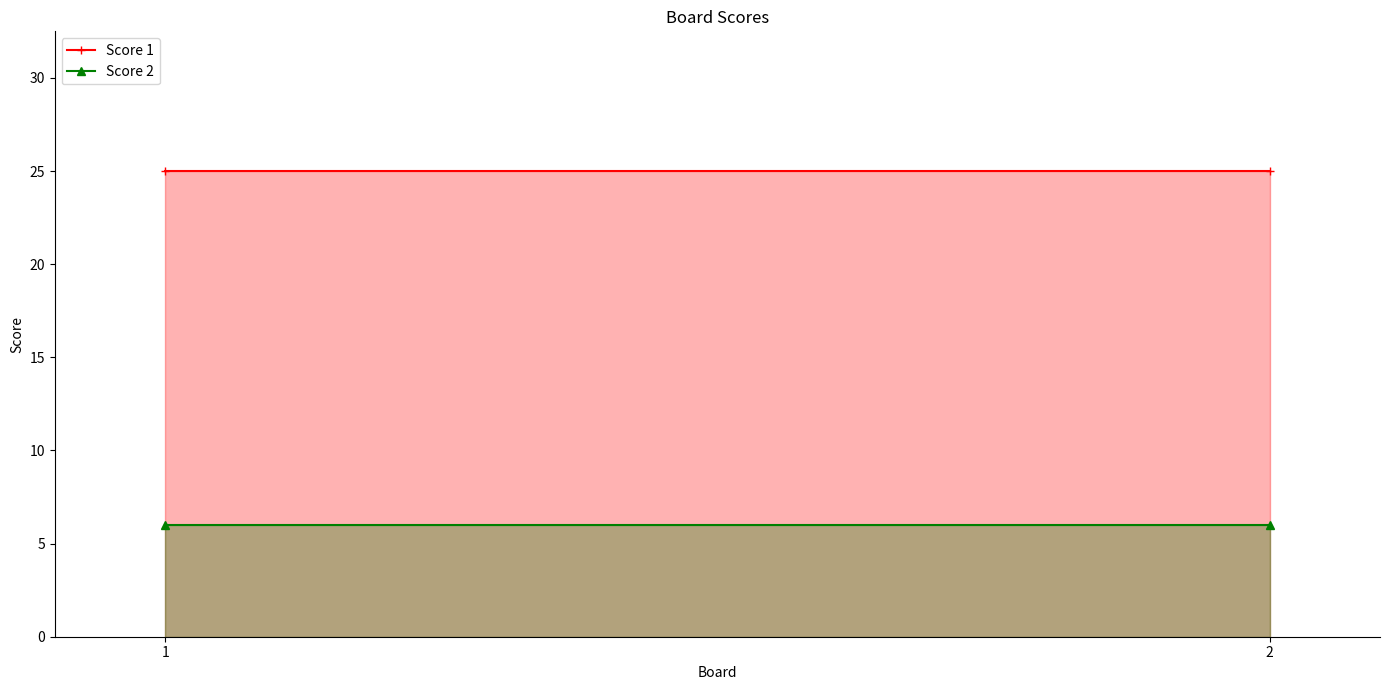

The Score 2 series shows 6 at 2. True or false?

True